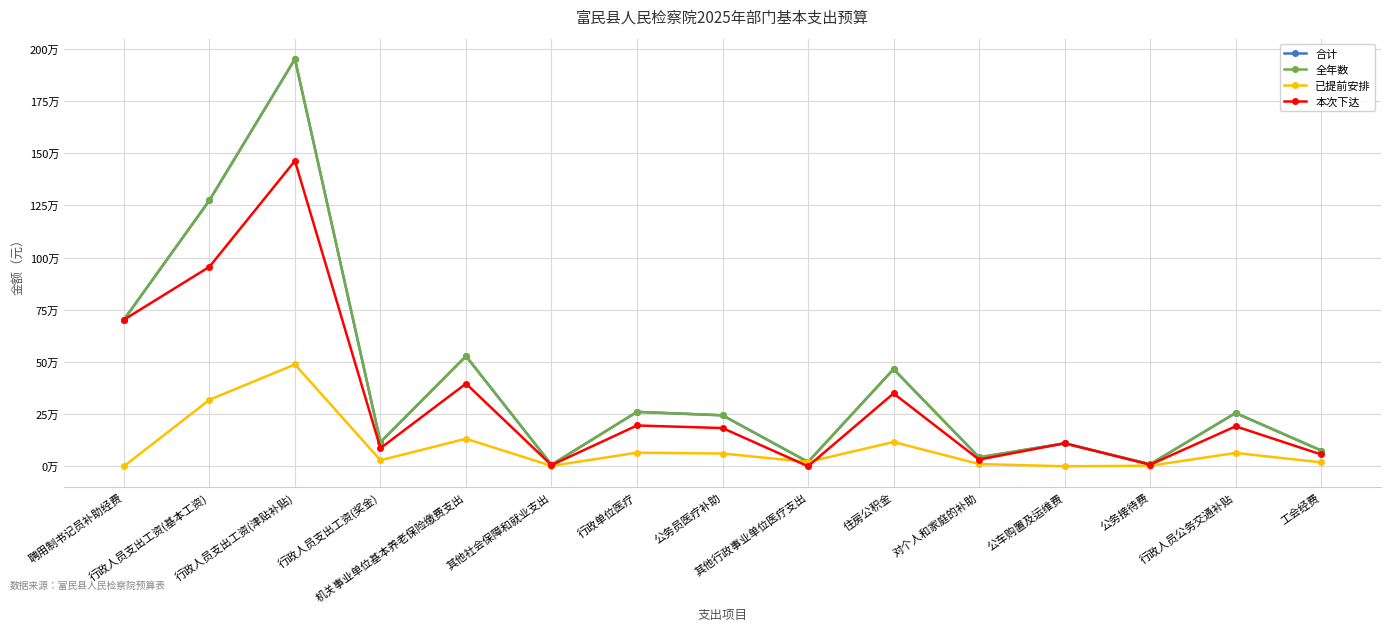

What is the maximum value for 本次下达?

1462973.4